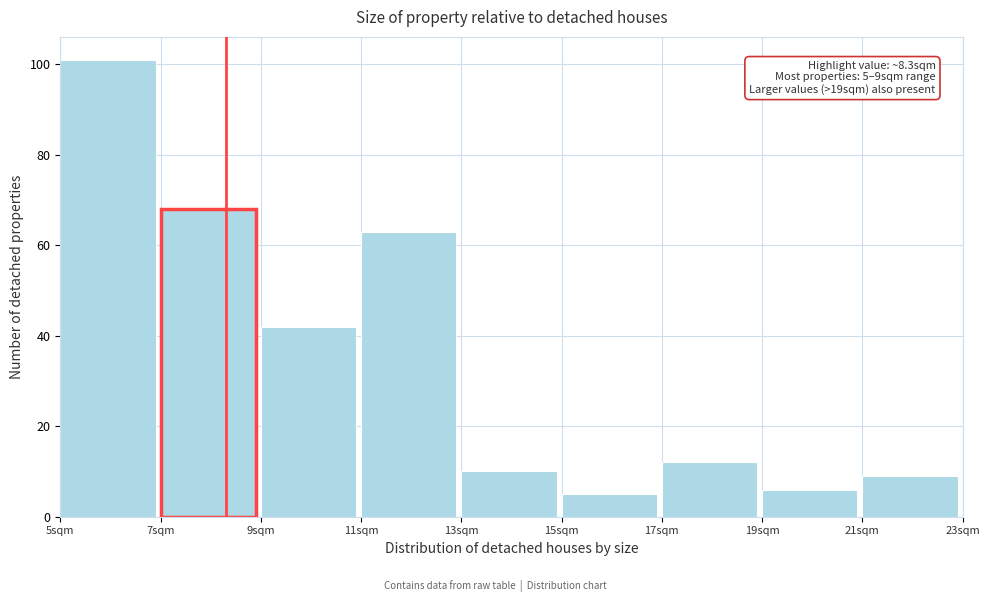

Over which range of the x-axis is the bar tallest?

5 to 7